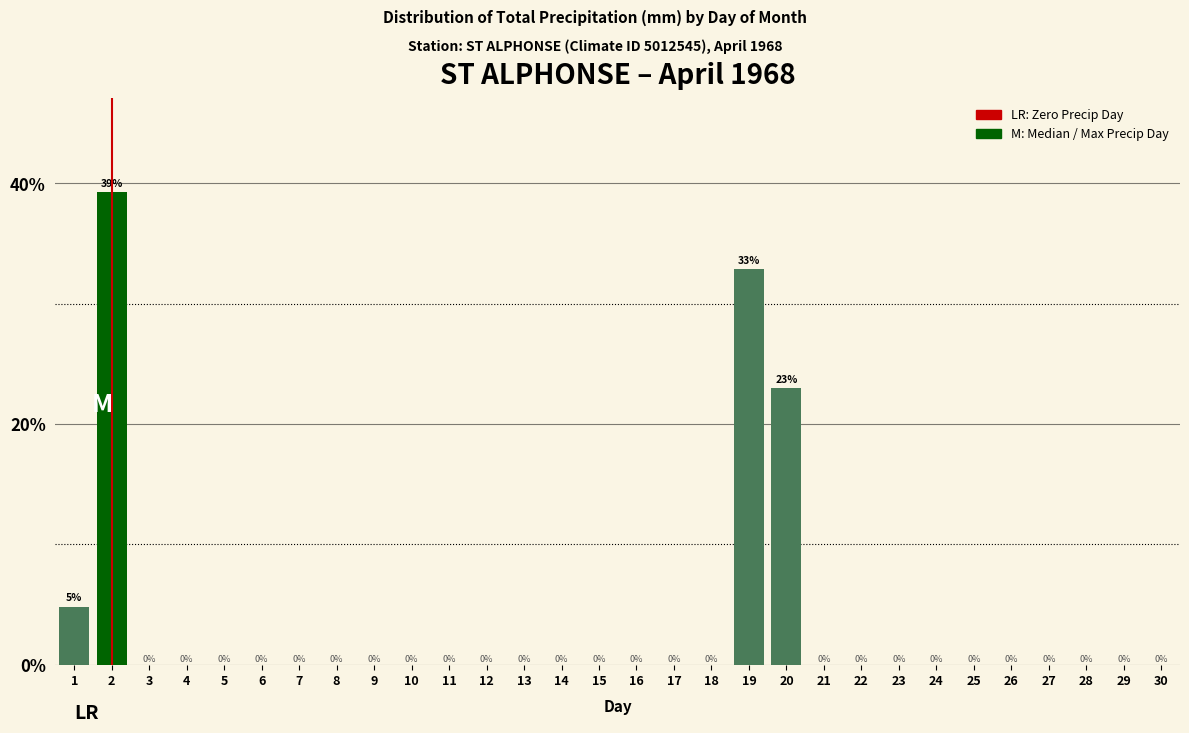

At which label is the value closest to 19?

20